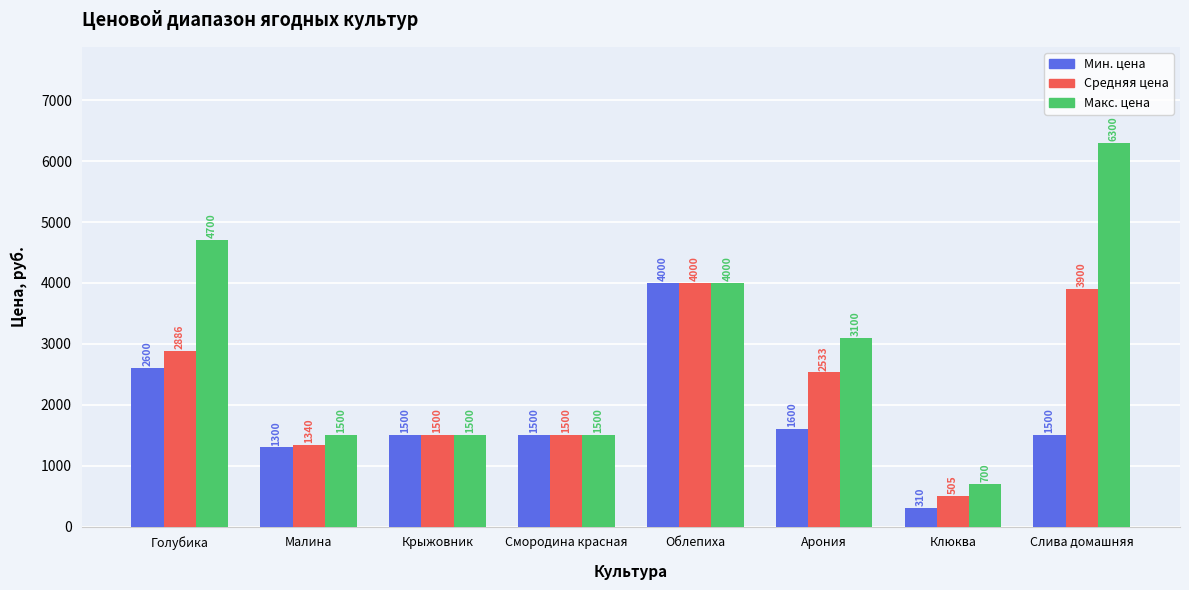

How many data points does each series have?

8